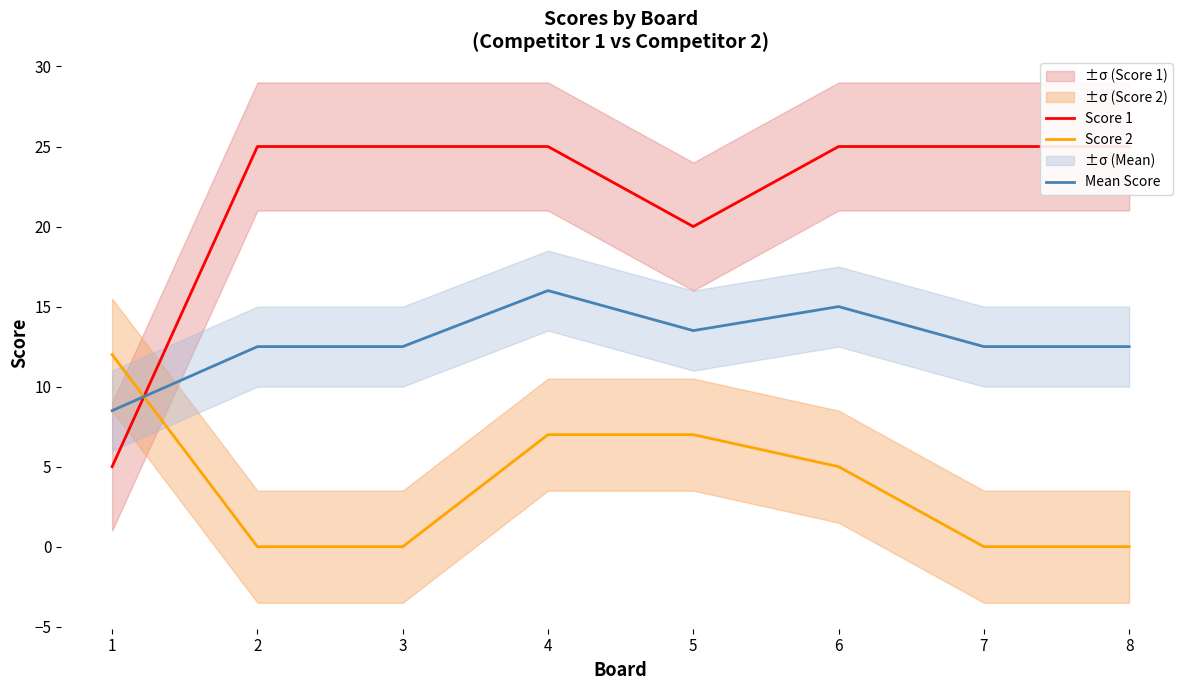

What is the difference between the second highest and second lowest values in the Mean Score series?

2.5